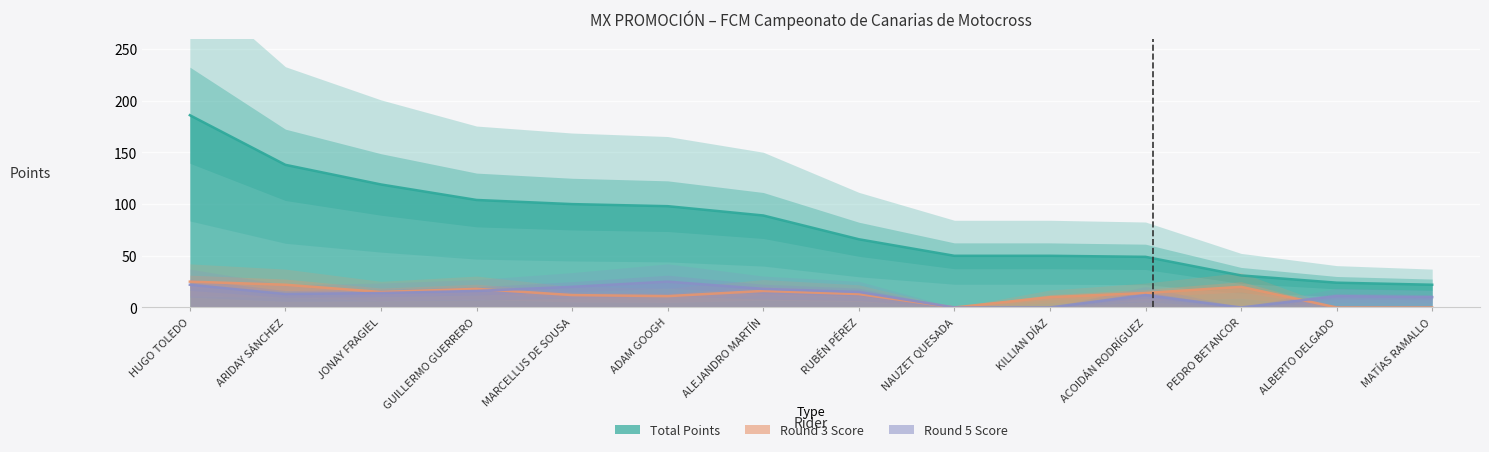

What is the average value of the Round 5 Score series?

13